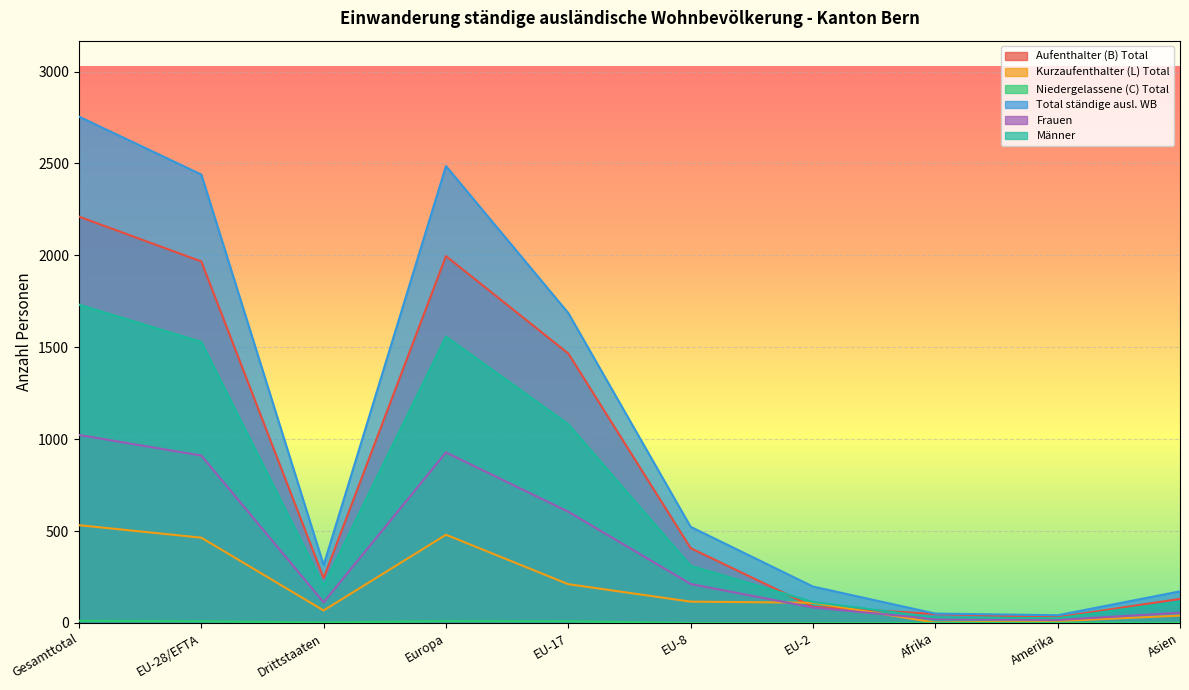

Which series changed the most between Europa and EU-8?

Total ständige ausl. WB